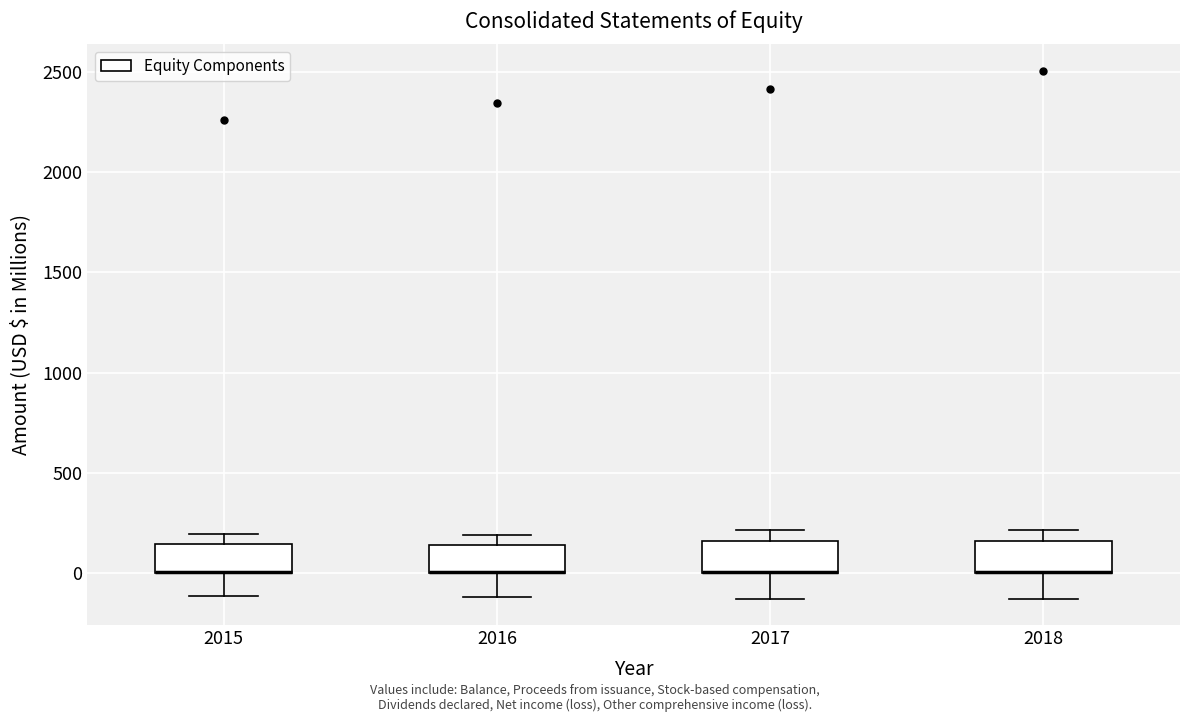

Where does the lower whisker of the box at x = 2015 end on the y-axis? The values are not printed on the chart, so give them approximately, as read against the axis.

-100